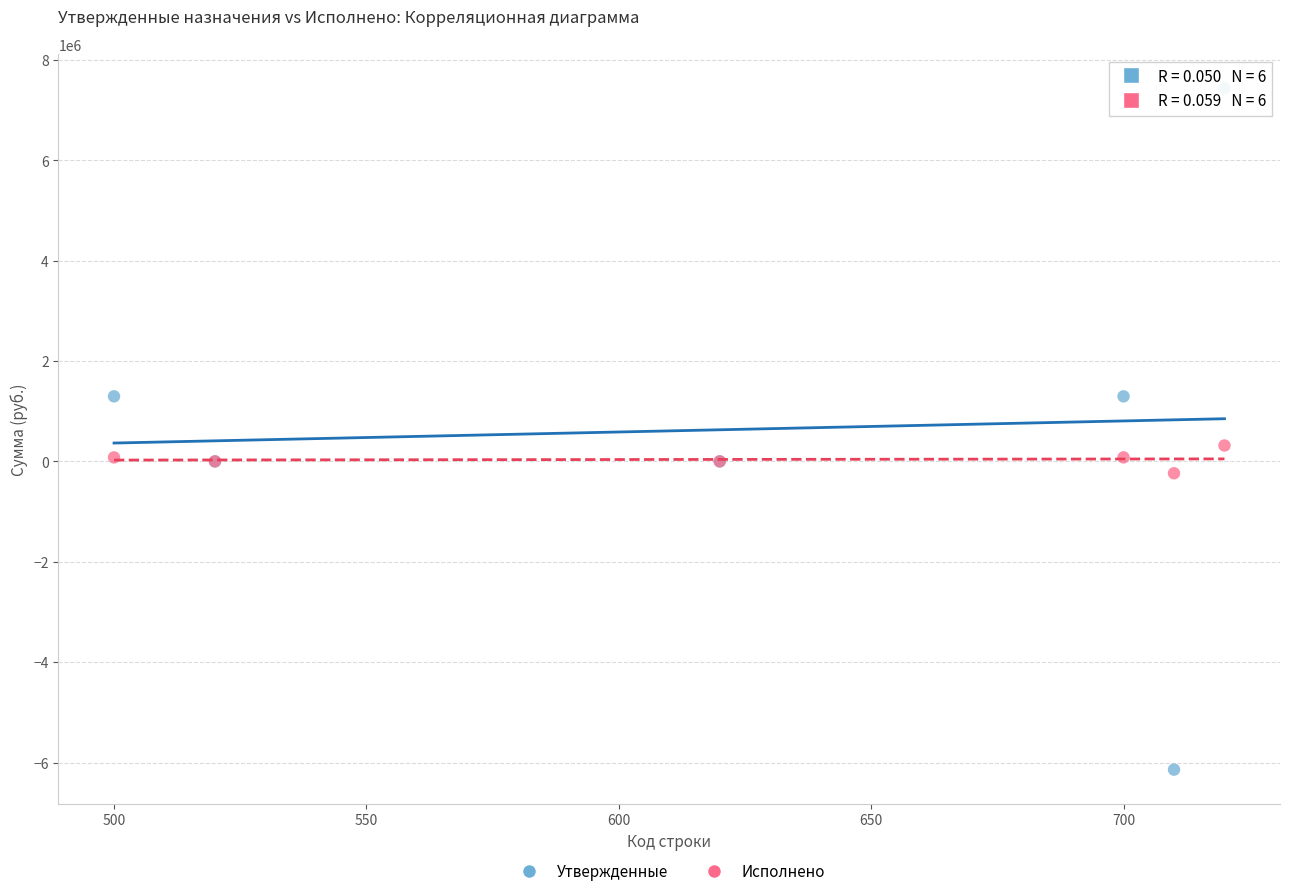

Across all series, what Y value is closest to 647800?

316438.9